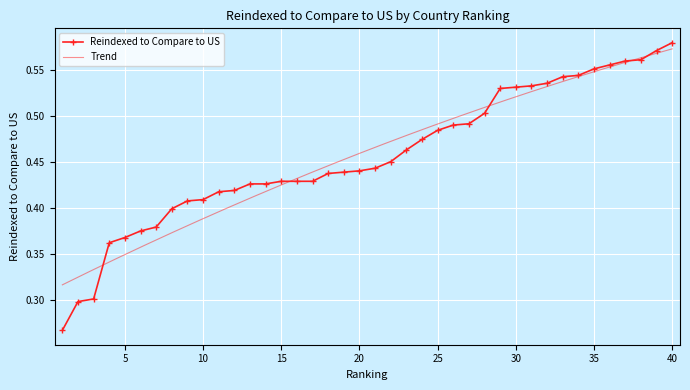

The value at 4 is 0.5. True or false?

False